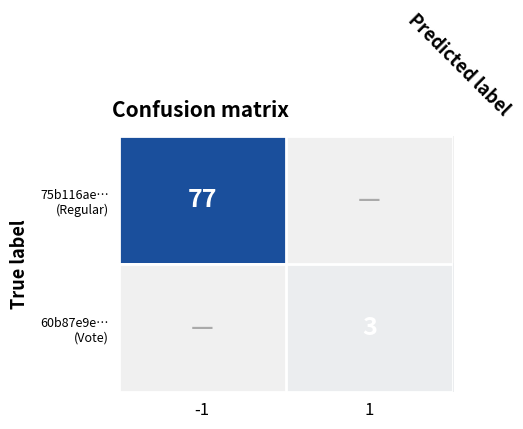

The value of 75b116ae… (Regular) at -1 is 50. True or false?

False